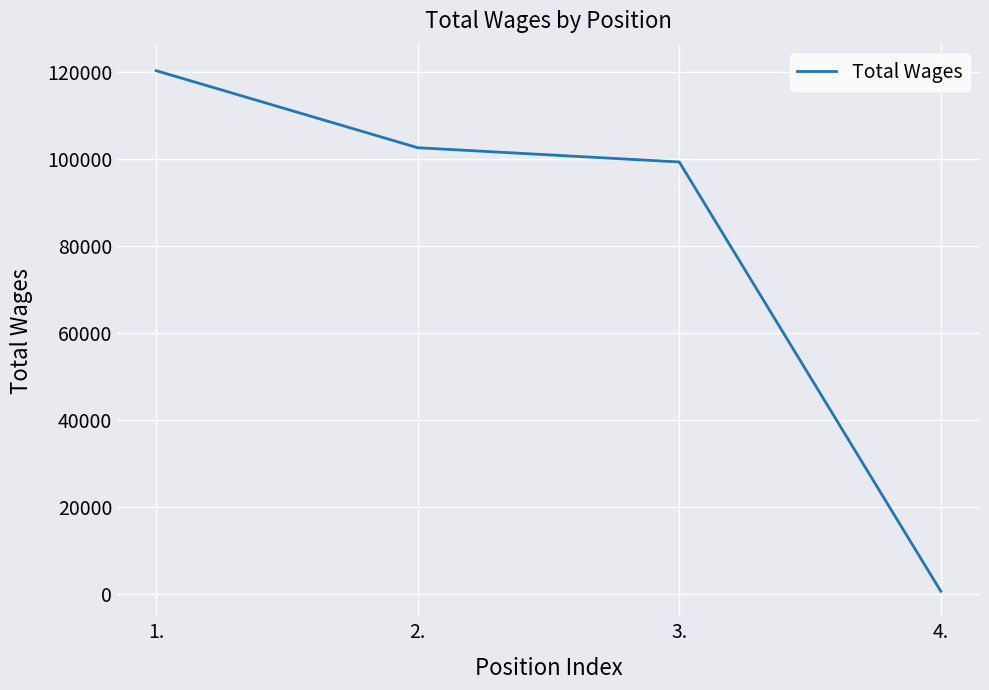

Count the number of data series in this chart.

1